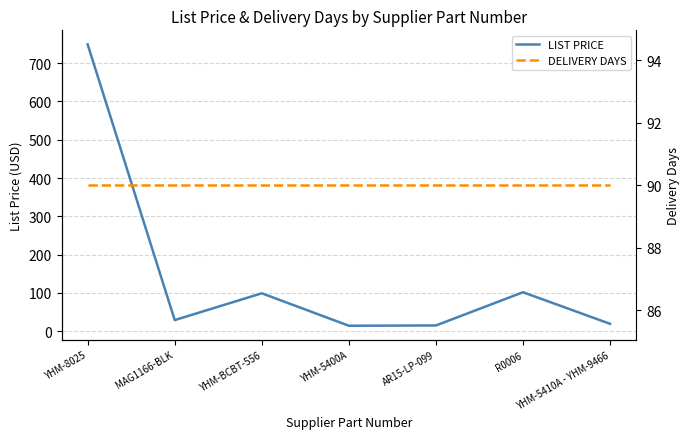

True or false: DELIVERY DAYS has more than 1 points higher than both neighbors.

False